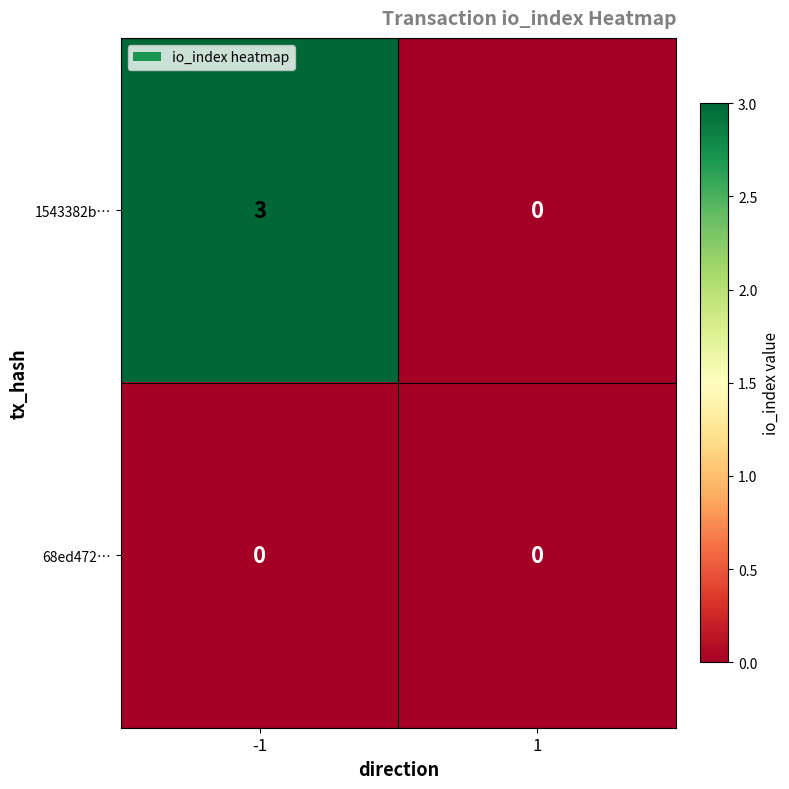

Reading left to right, what are all the values shown in this chart?

1543382b…: 3	0
68ed472…: 0	0